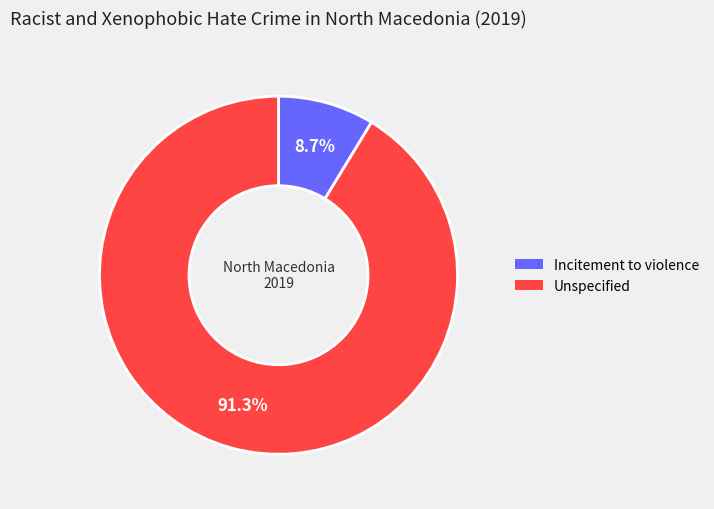

Which category accounts for the majority?

Unspecified